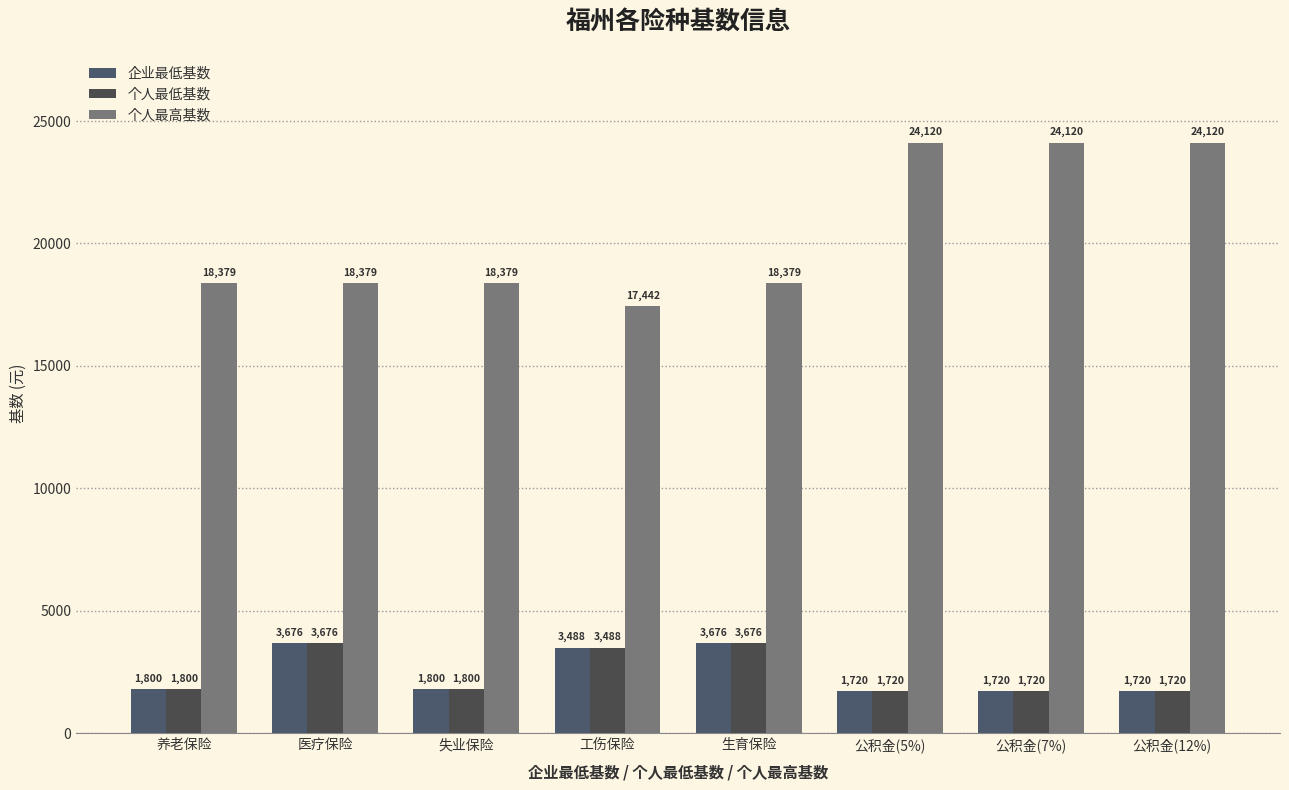

Reading left to right, transcribe all the data shown in this chart.

企业最低基数: 1800.0	3676.0	1800.0	3488.4	3676.0	1720.0	1720.0	1720.0
个人最低基数: 1800.0	3676.0	1800.0	3488.4	3676.0	1720.0	1720.0	1720.0
个人最高基数: 18379.0	18379.0	18379.0	17442.0	18379.0	24120.0	24120.0	24120.0